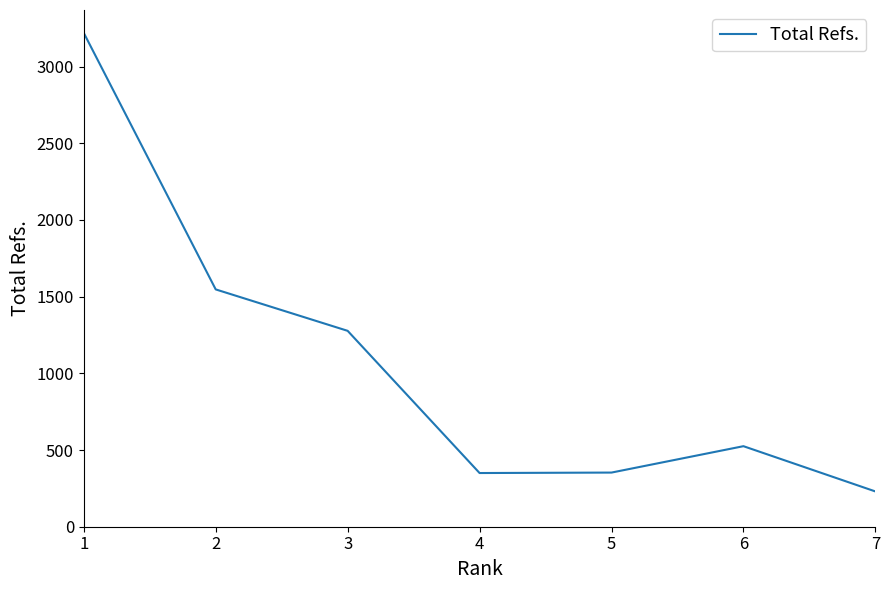

What is the change in value from 1 to 3?

-1942